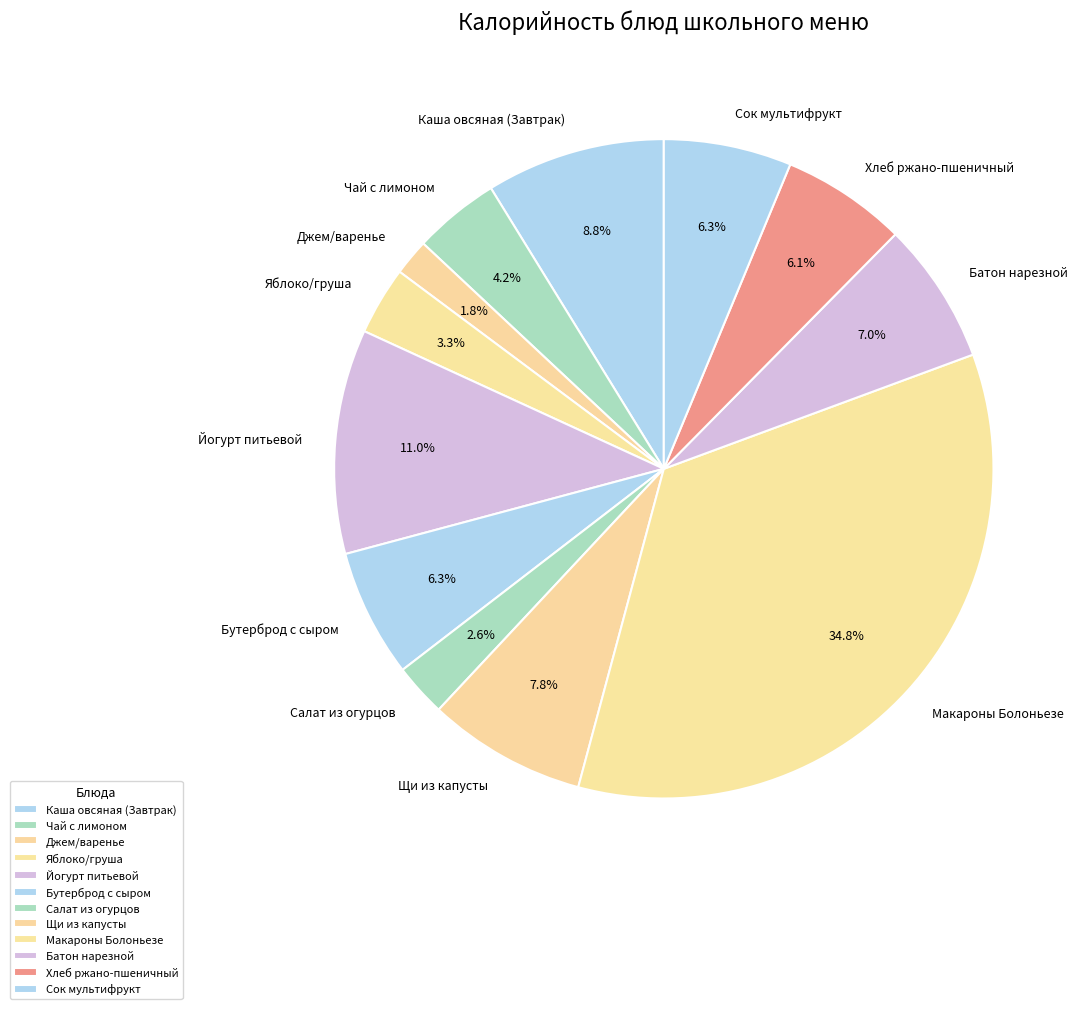

Is Щи из капусты the majority of the pie?

No